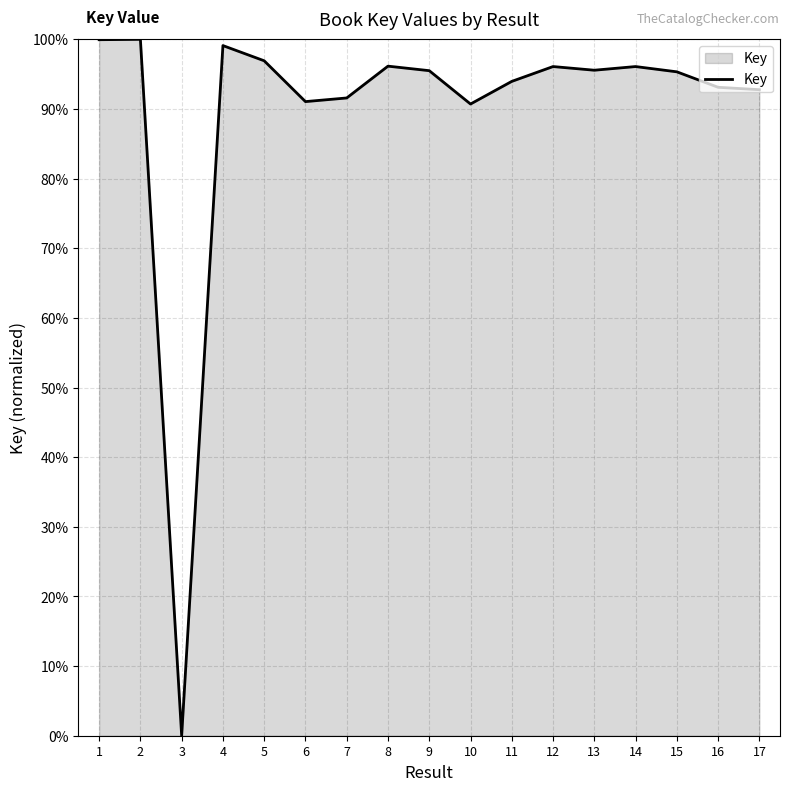

What is the maximum value shown in the chart?

100.0